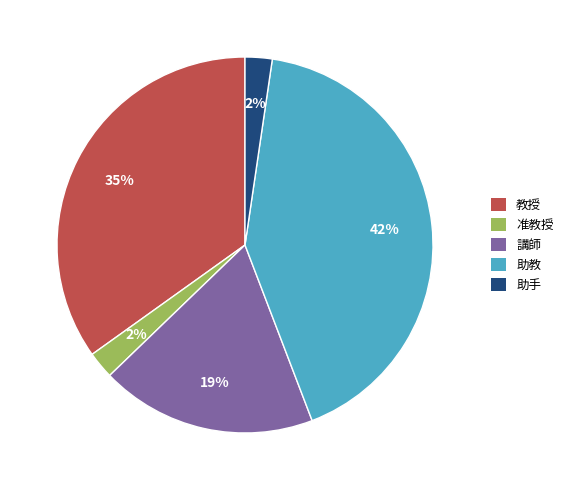

To the nearest percent, what is the difference between the 教授 and 助手 slice percentages?

33%